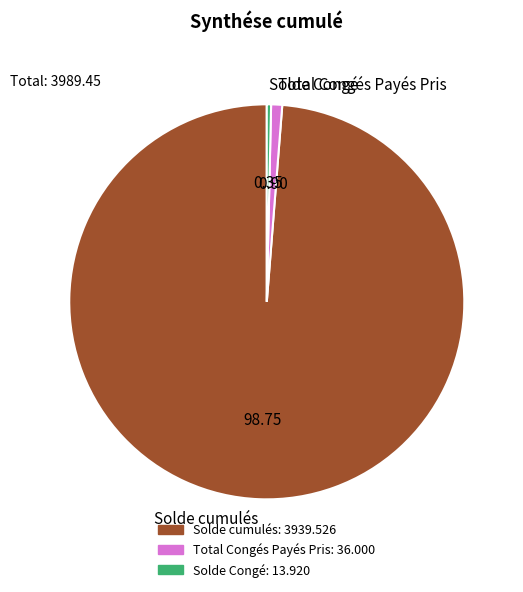

The Total Congés Payés Pris slice represents 11% of the pie. True or false?

False